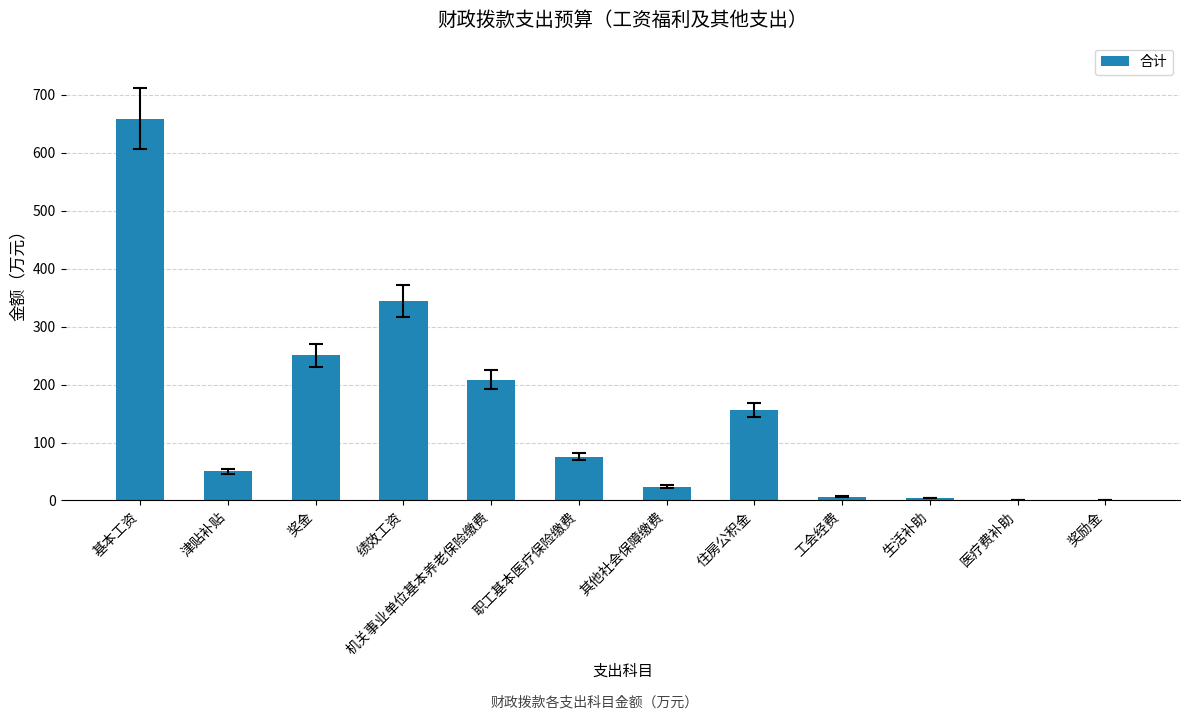

Are the bars horizontal?

No